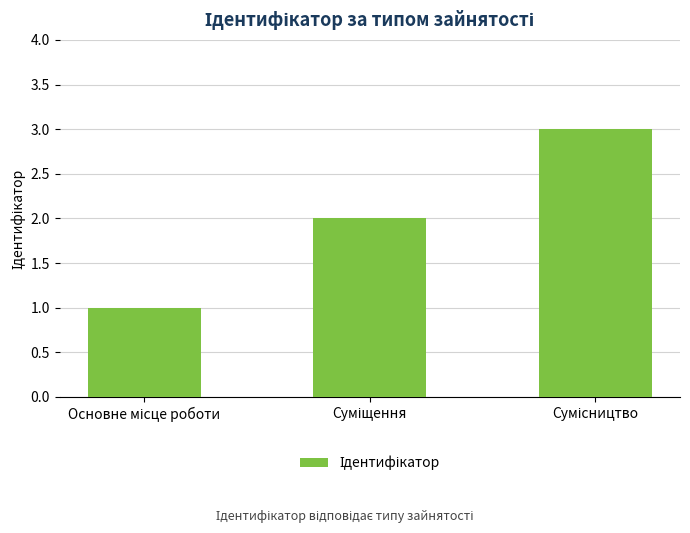

What is the greatest value displayed?

3